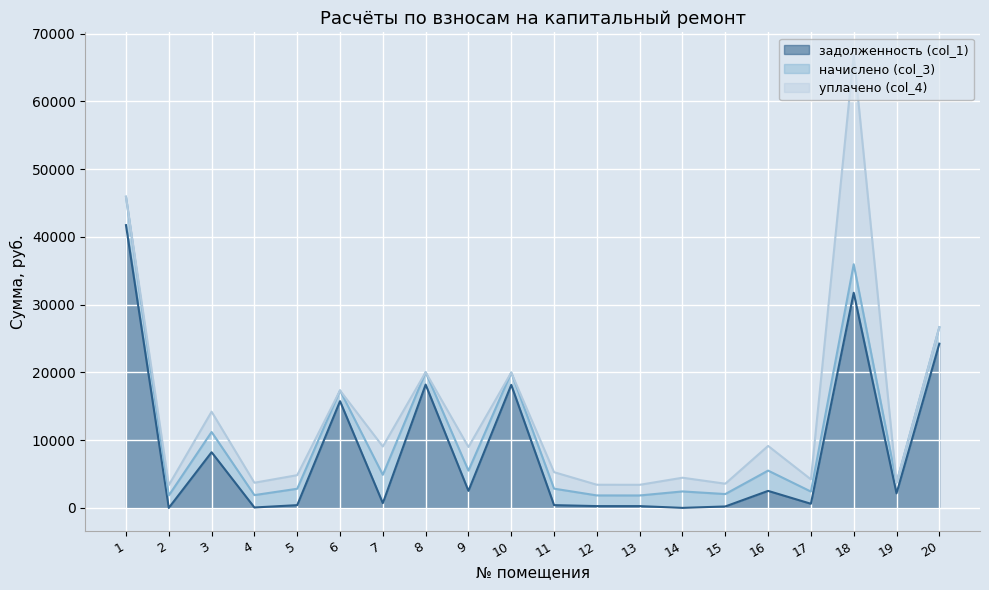

List the labels in order of задолженность (col_1) value, largest first.

1, 18, 20, 8, 10, 6, 3, 16, 9, 19, 7, 17, 11, 5, 12, 13, 15, 4, 2, 14